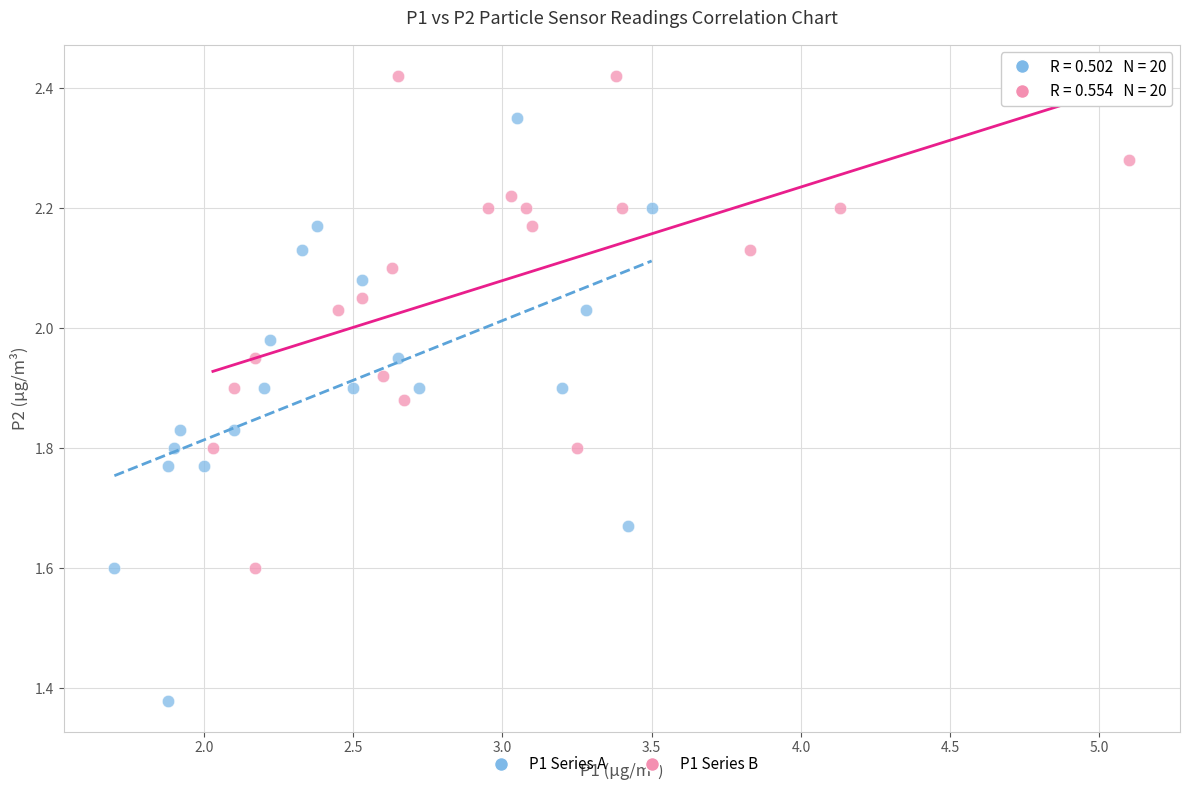

Which series reaches the maximum Y coordinate?

P1 Series B